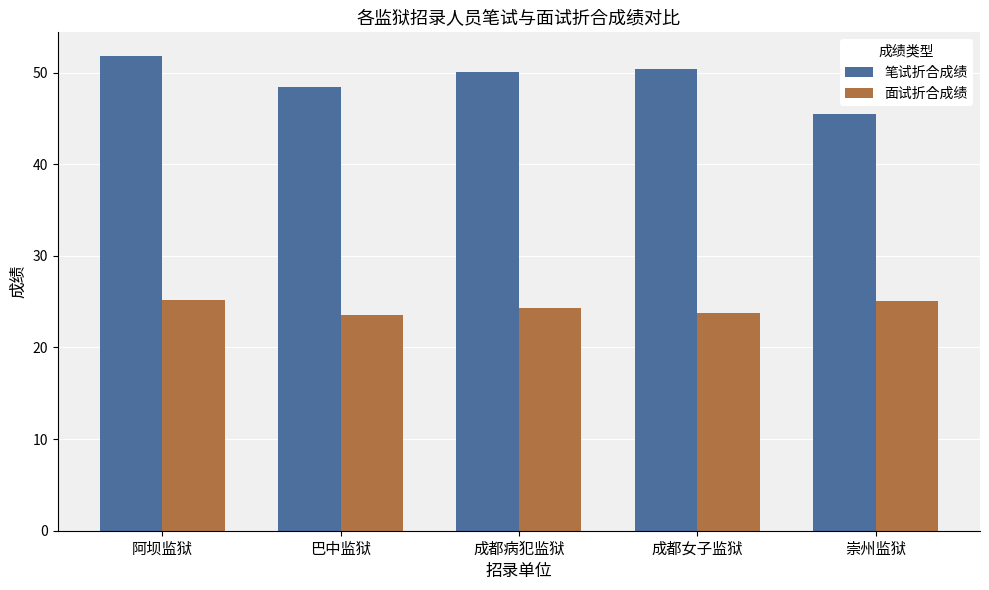

At which category is the sum across all series the highest?

阿坝监狱